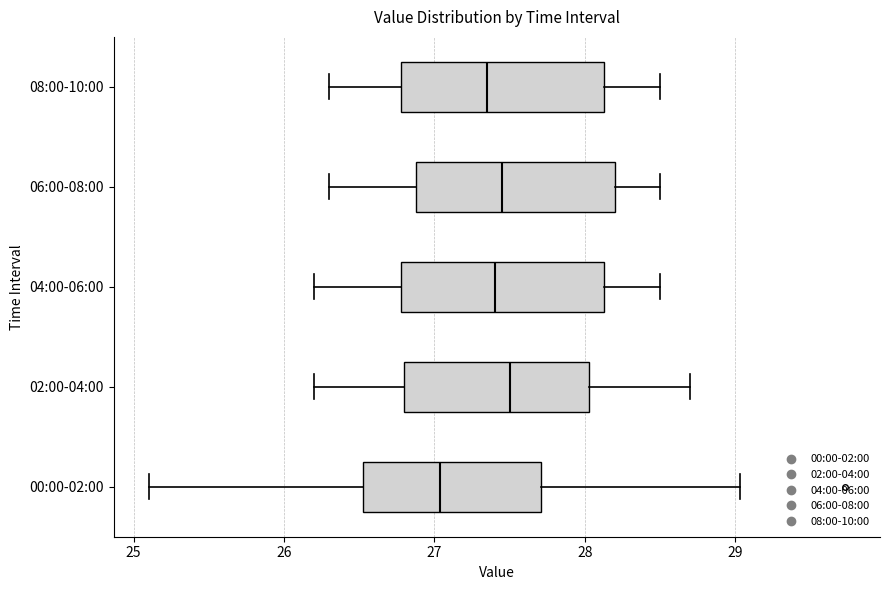

Reading bottom to top, read every box against the x-axis: the position of its median line, the range the box covers, and the ends of its whiskers. The values are not printed on the chart, so give them approximately, as read against the axis.

00:00-02:00: median 27.0, box 26.5 to 27.7, whiskers 25.1 to 29.0
02:00-04:00: median 27.5, box 26.8 to 28.0, whiskers 26.2 to 28.7
04:00-06:00: median 27.4, box 26.8 to 28.1, whiskers 26.2 to 28.5
06:00-08:00: median 27.5, box 26.9 to 28.2, whiskers 26.3 to 28.5
08:00-10:00: median 27.4, box 26.8 to 28.1, whiskers 26.3 to 28.5